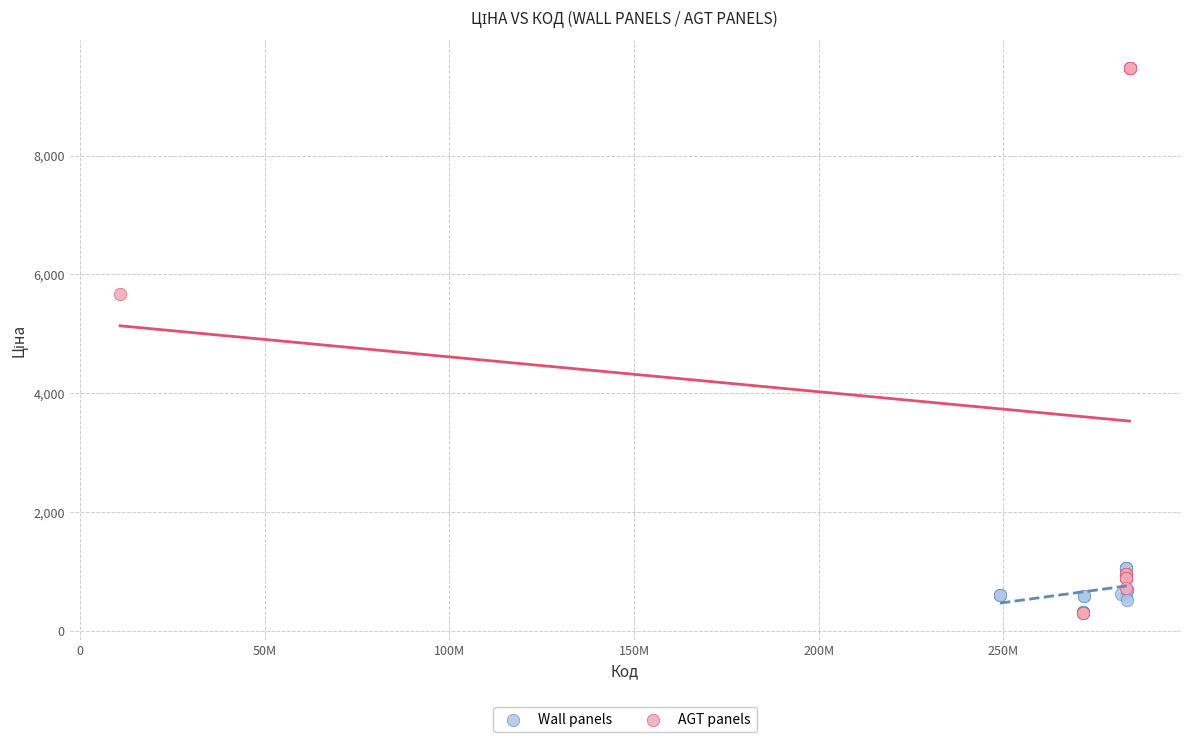

Which series has the widest spread of Y values?

AGT panels